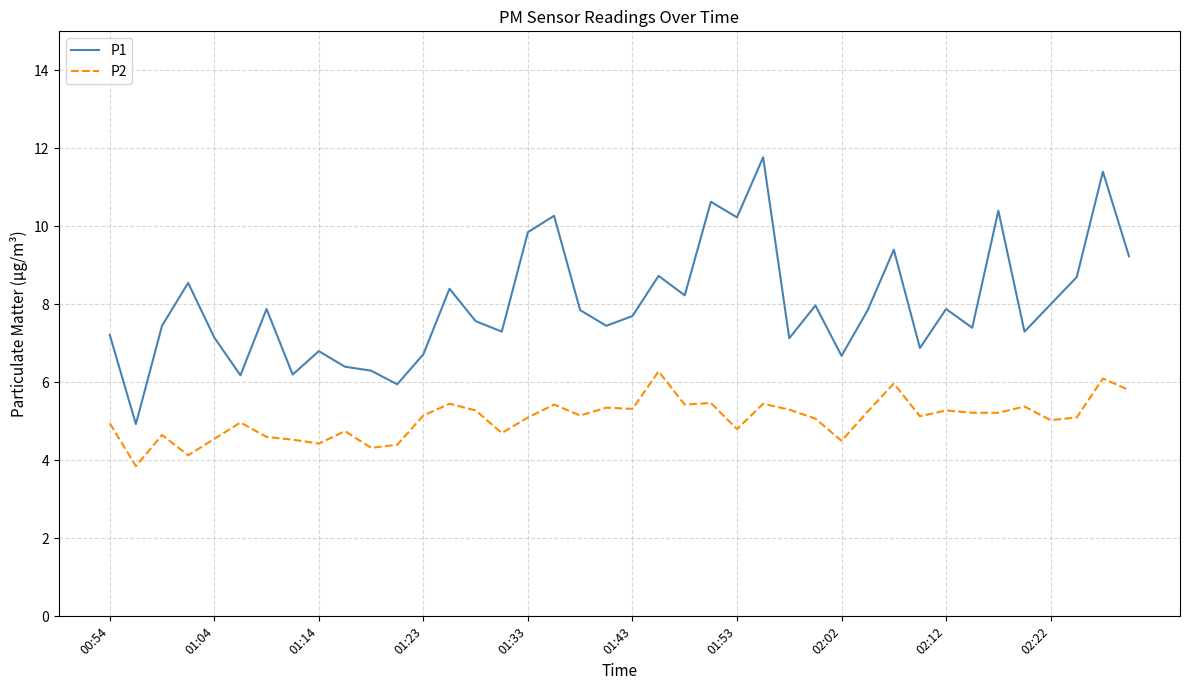

True or false: P1 and P2 cross at least once.

False